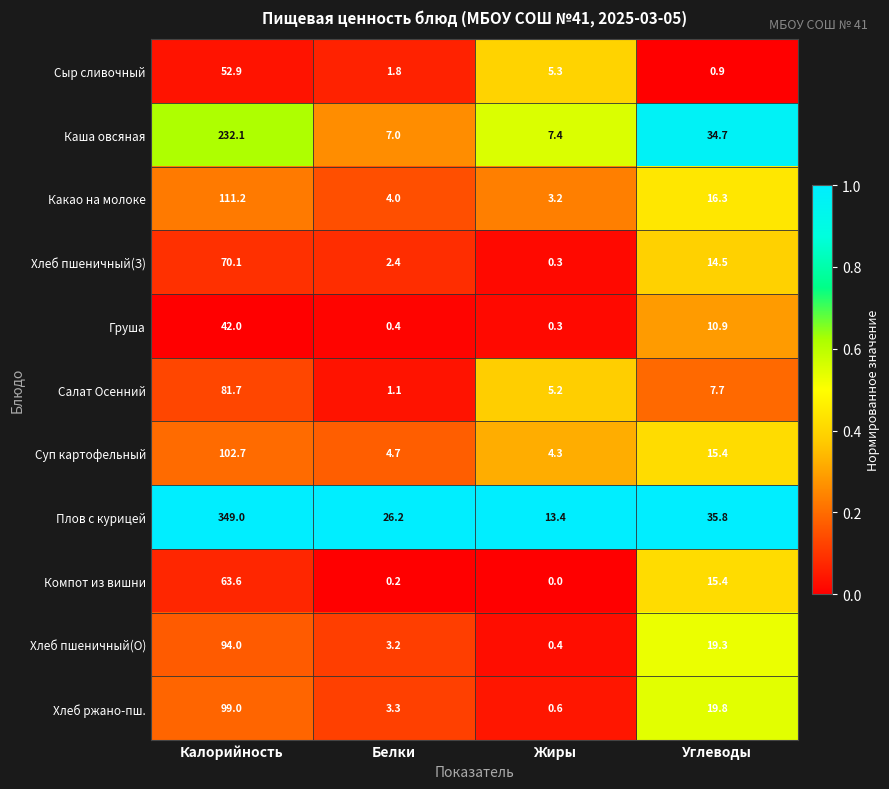

What is the average value of the Хлеб пшеничный(О) series?

29.2